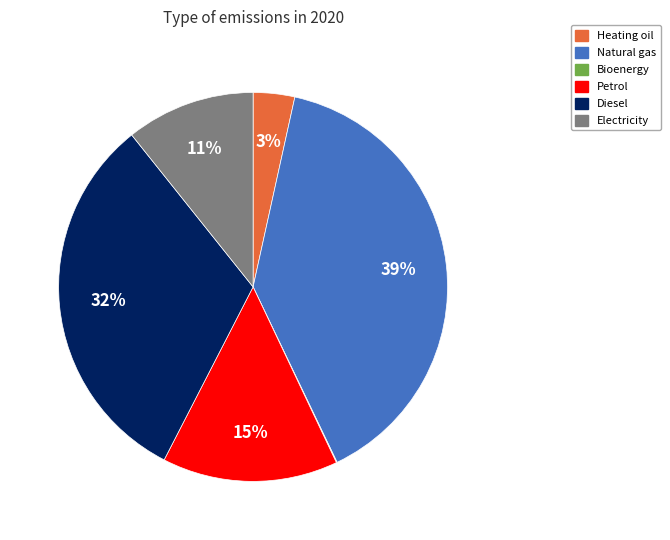

To the nearest percent, what percentage of the pie is Electricity?

11%